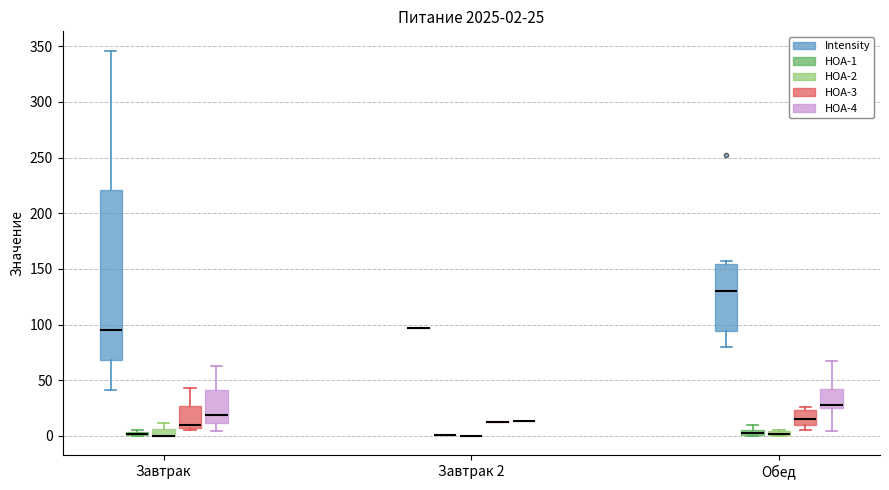

Which box is the tallest, from its lower edge to its upper edge?

Завтрак (Intensity)